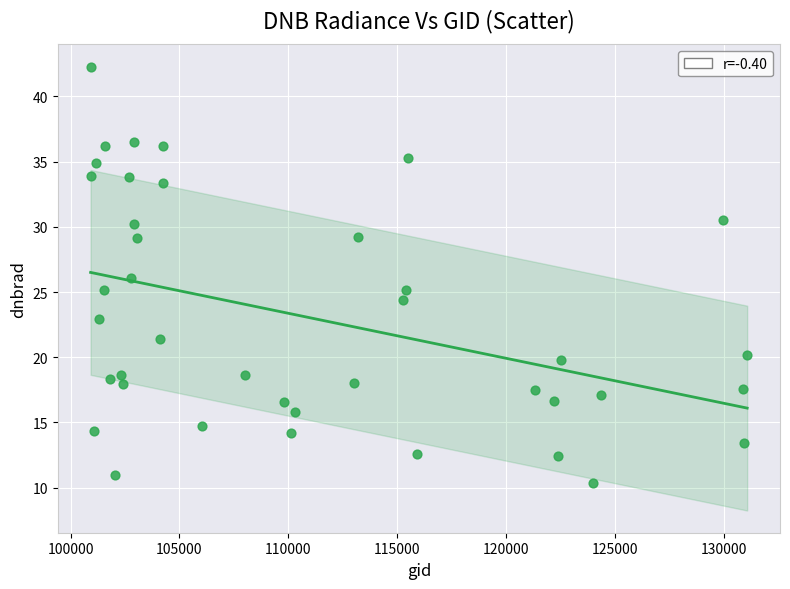

What is the range of Y values (max minus min)?

31.9